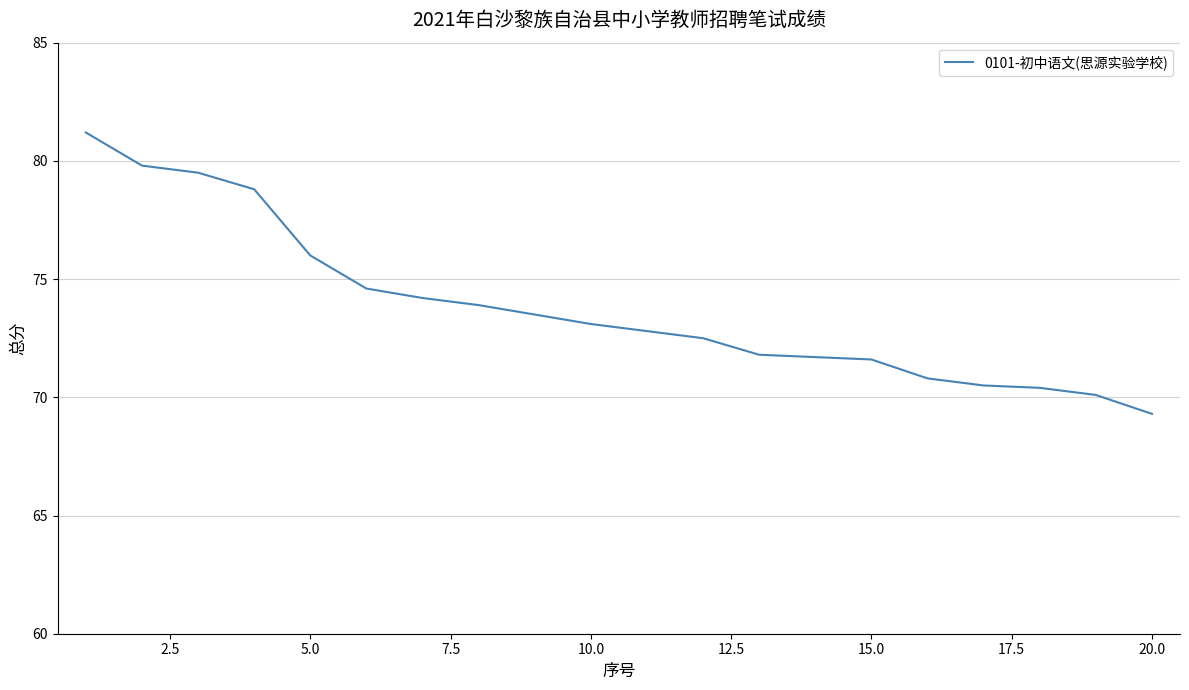

What is the minimum value shown in the chart?

69.3